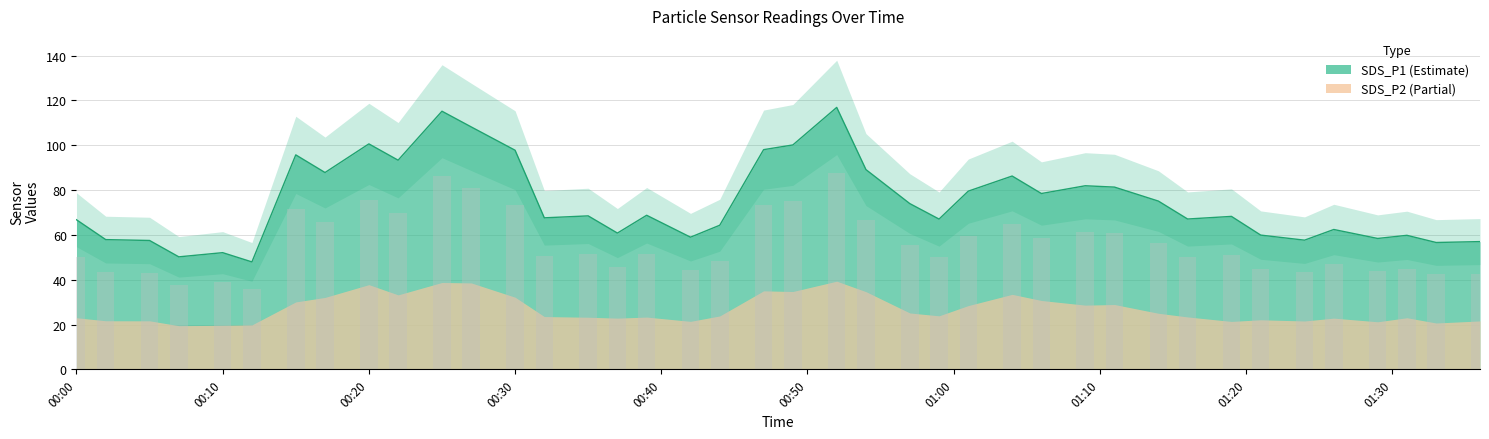

Reading left to right, what are all the values shown in this chart?

66.8	57.9	57.5	50.2	52.1	48.0	95.7	87.8	100.6	93.3	115.2	108.2	97.8	67.6	68.5	60.8	68.8	59.0	64.3	98.0	100.1	116.9	89.1	74.0	67.1	79.5	86.3	78.5	81.9	81.3	75.1	67.1	68.3	59.9	57.7	62.4	58.4	59.8	56.6	57.0